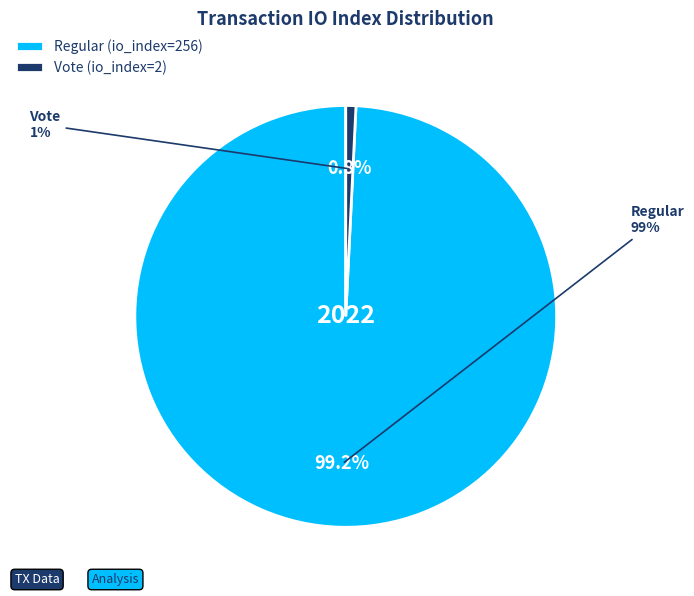

Approximately how many times larger is the value at Regular (io_index=256) compared to Vote (io_index=2)?

128.0